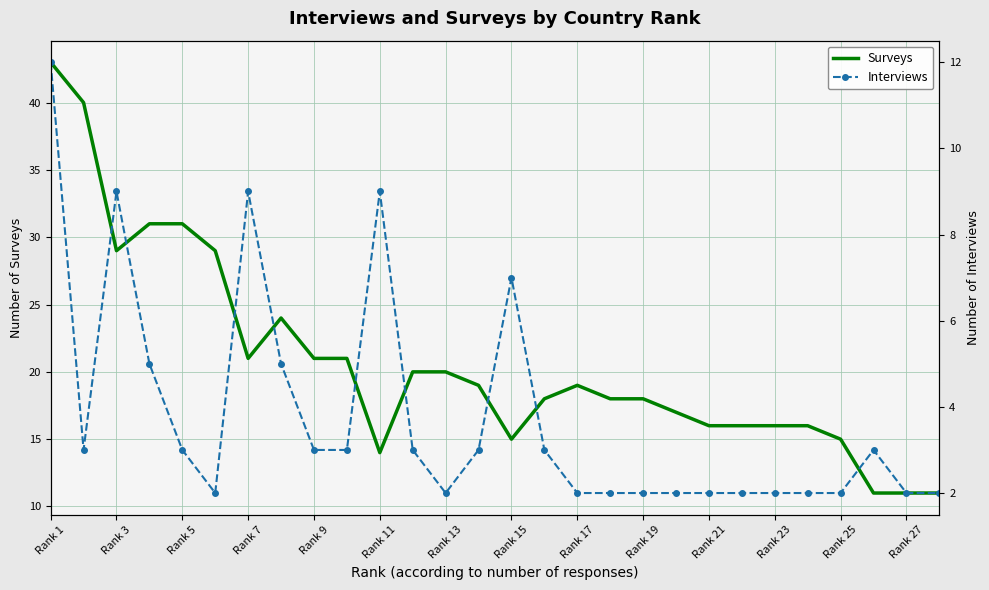

True or false: Interviews and Surveys cross at least once.

False